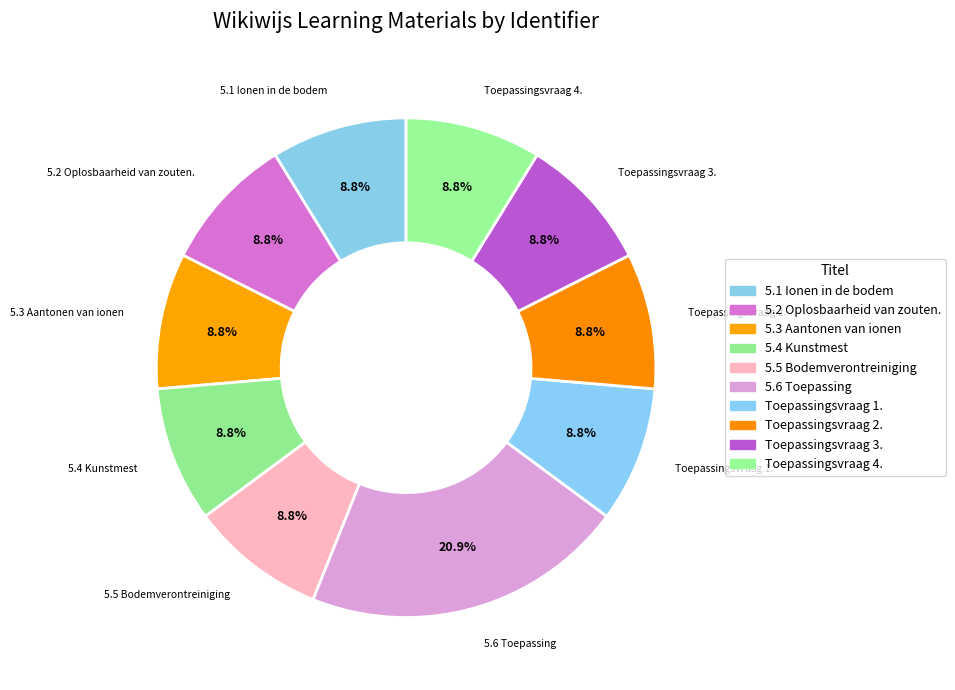

True or false: 5.5 Bodemverontreiniging accounts for 9% of the total.

True